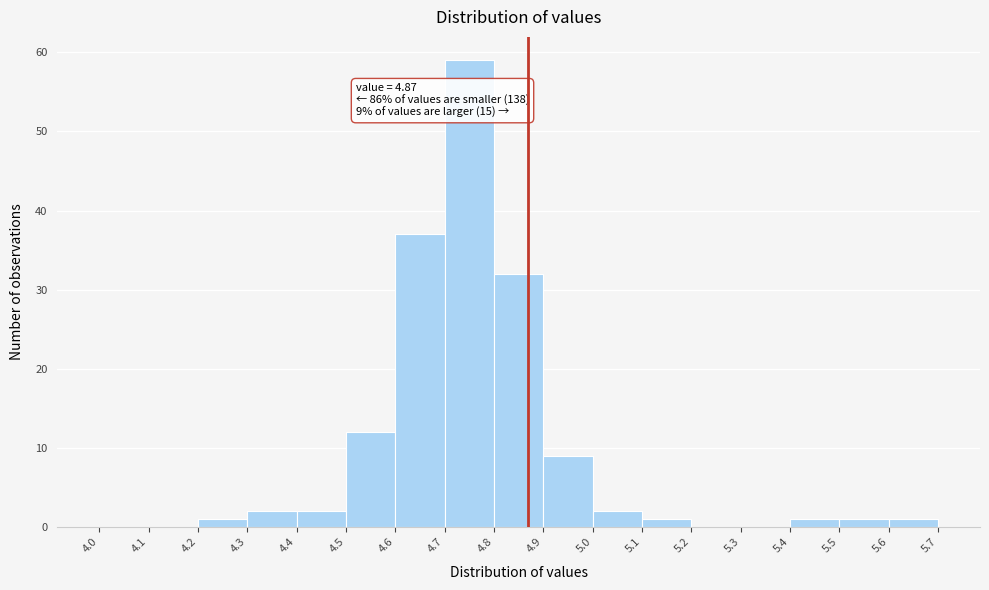

Which range on the x-axis has the tallest bar?

4.7 to 4.8